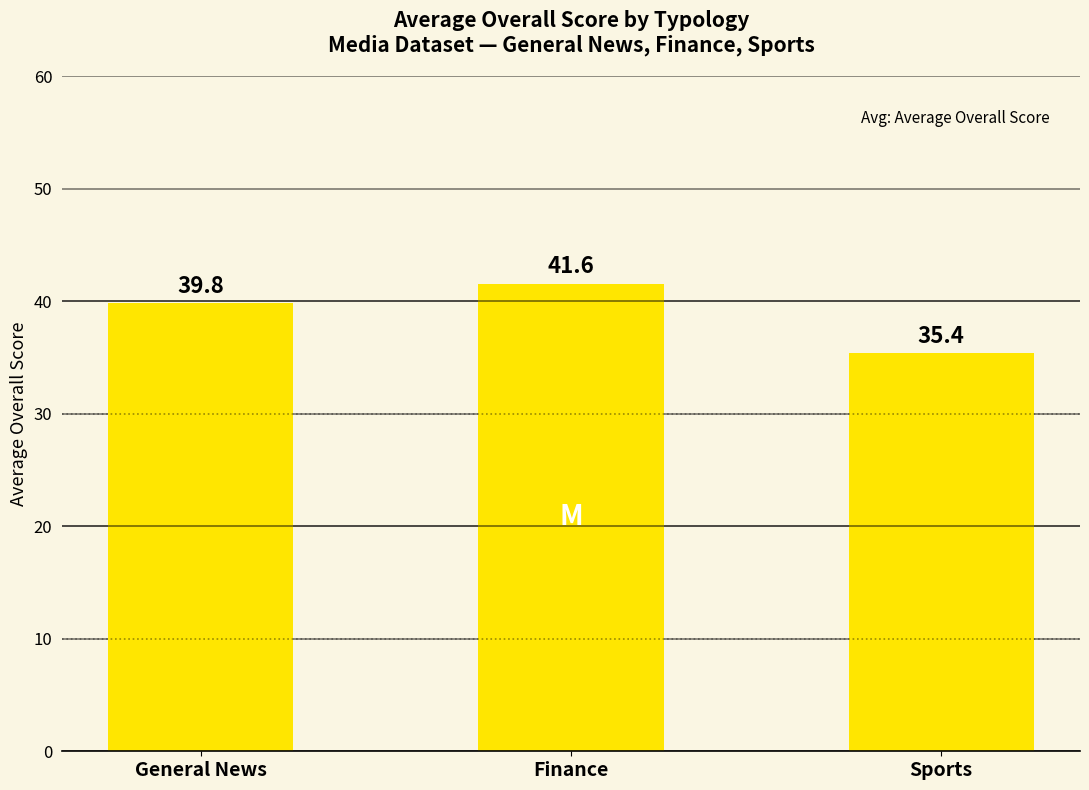

What position from the left is Finance?

2